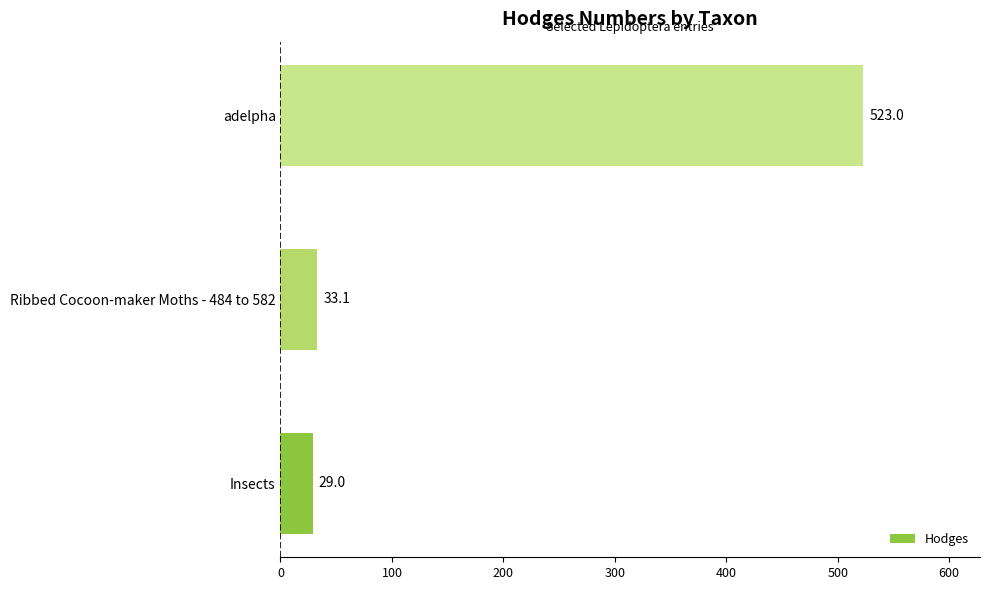

Count the number of categories in the chart.

3